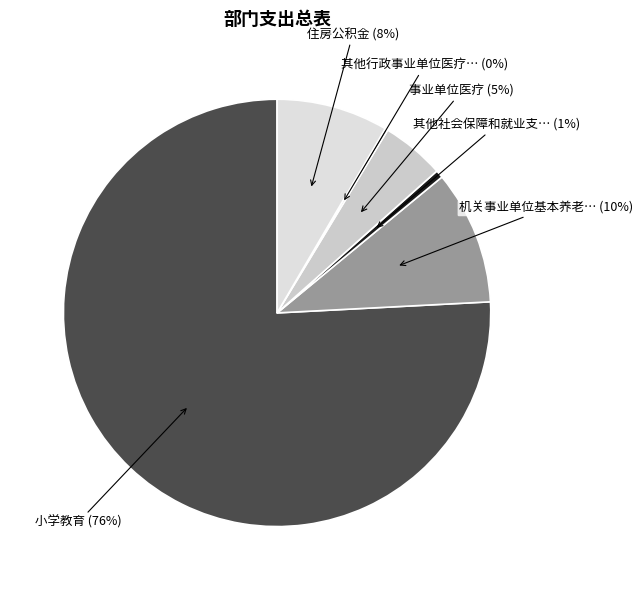

How many slices are in this pie chart?

6